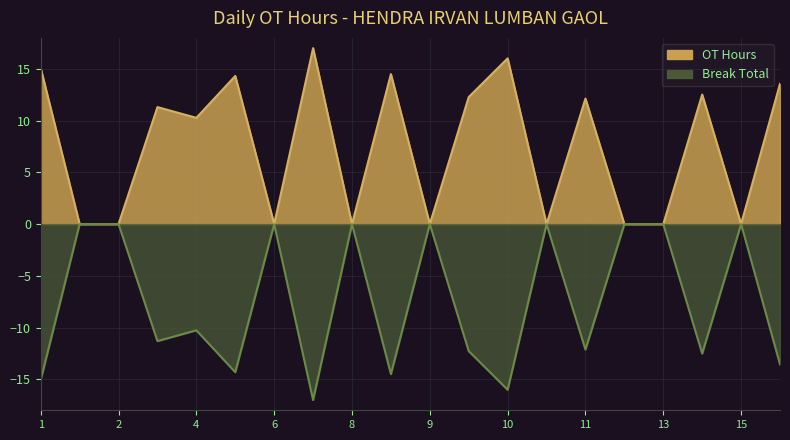

The value at 15 is 6.6. True or false?

False